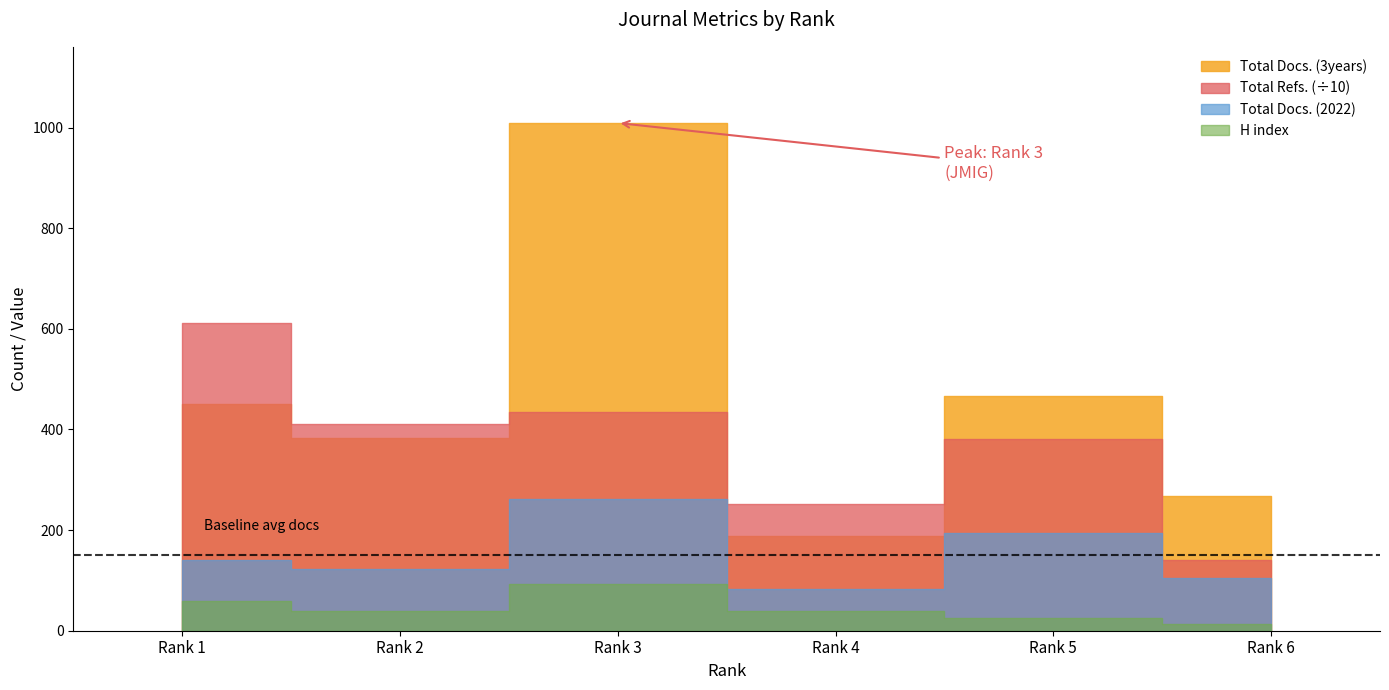

The SJR series shows 0.3 at Rank 4. True or false?

False